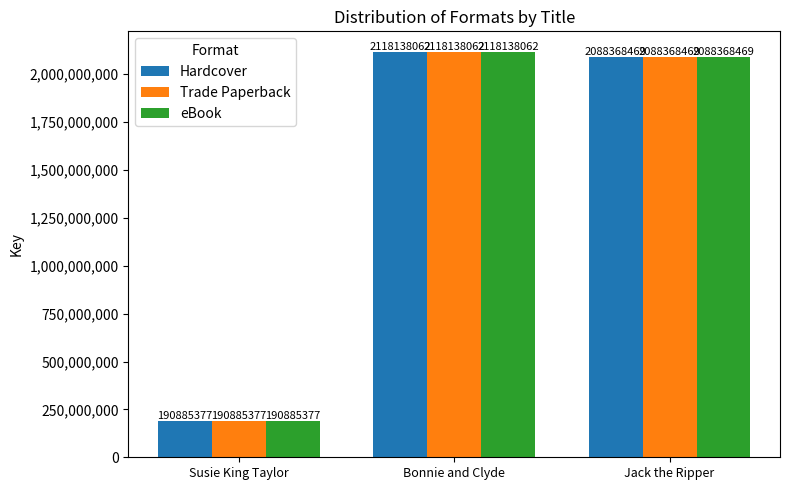

What is the total value across all series at Susie King Taylor?

572656131